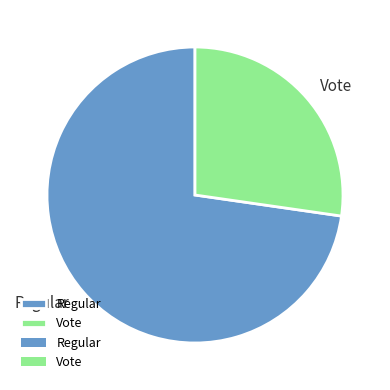

Which slice represents more than half of the pie?

Regular